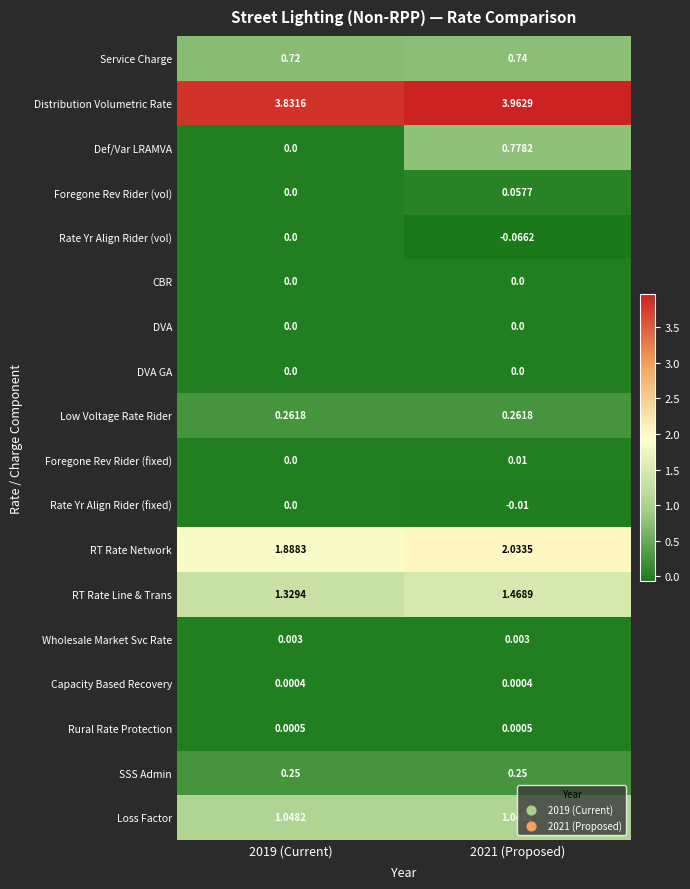

Which series has the largest range (max minus min)?

Def/Var LRAMVA